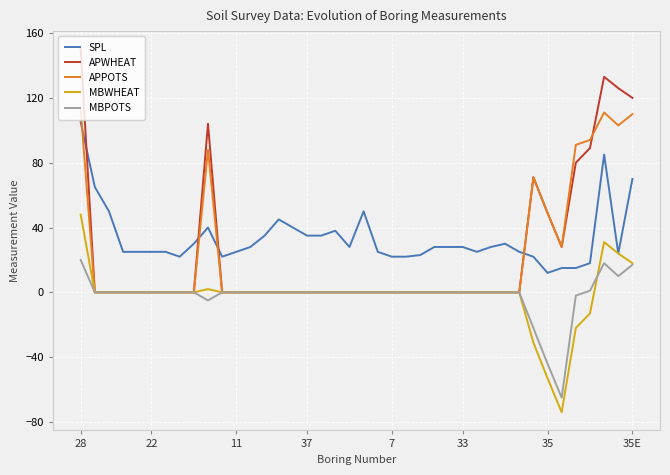

How many APPOTS values are between 0 and 28?

31